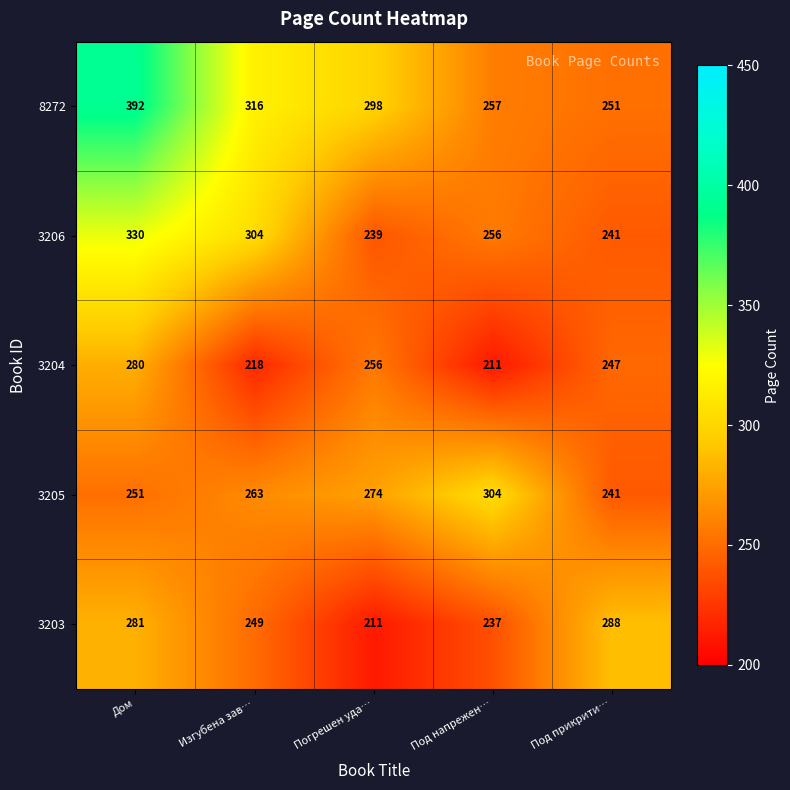

At how many categories does at least one series exceed 339?

1